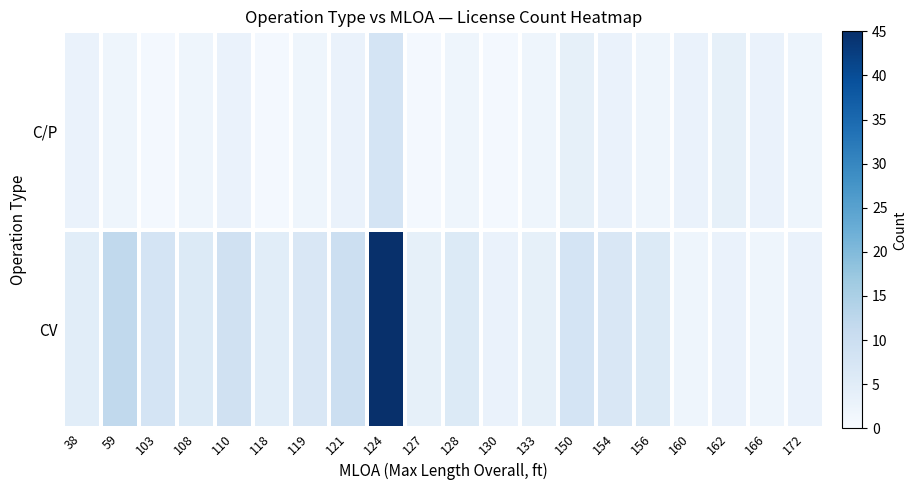

What is the total value across all series at 119?

9